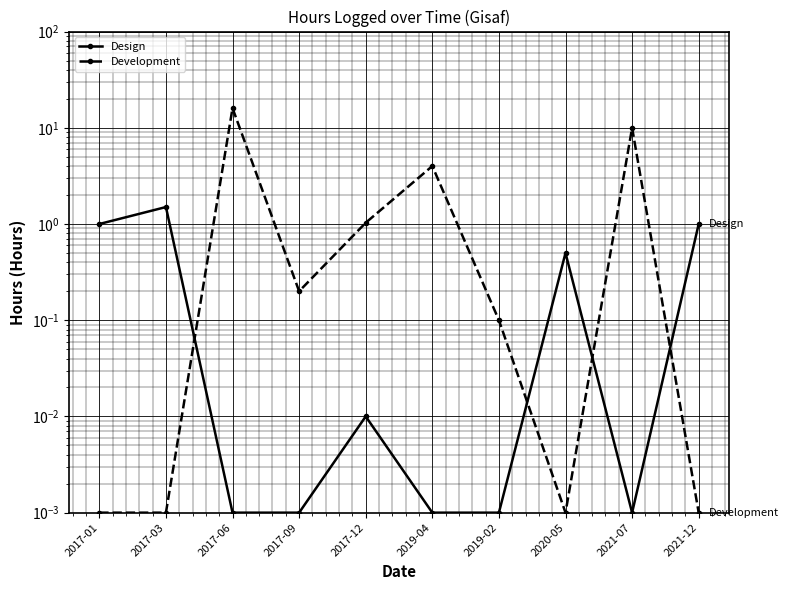

Does the chart display data point markers on the line(s)?

Yes